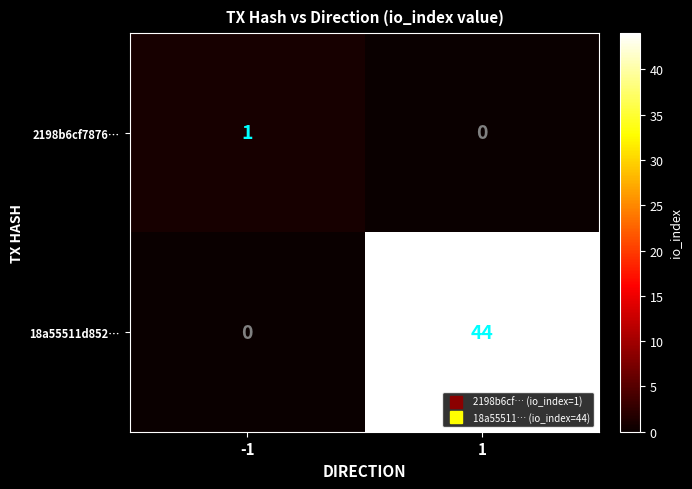

Read the 18a55511d852… value at 1.

44